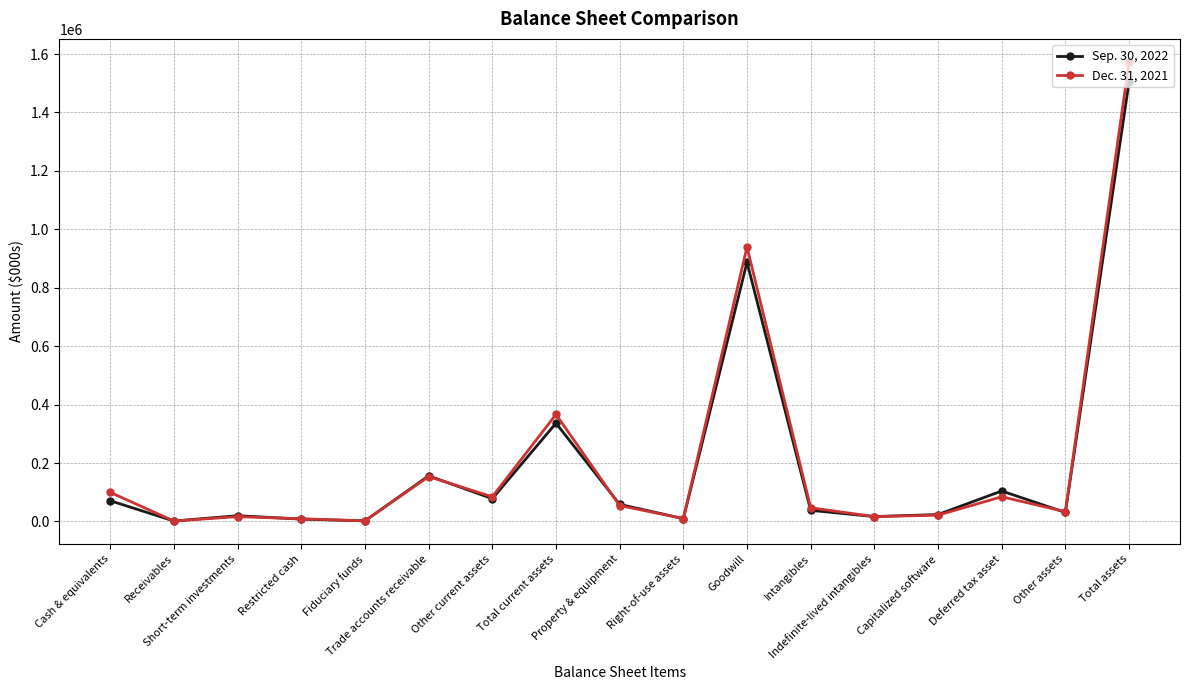

Is the value of Sep. 30, 2022 at Intangibles greater than the value of Dec. 31, 2021 at Cash & equivalents?

No